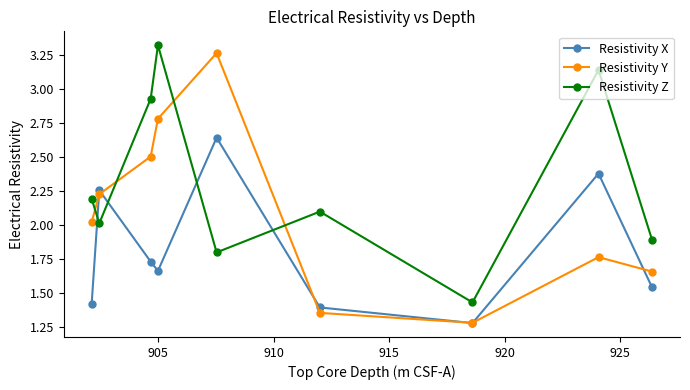

What is the value of the Resistivity Y point at the 4th from the left?

2.8